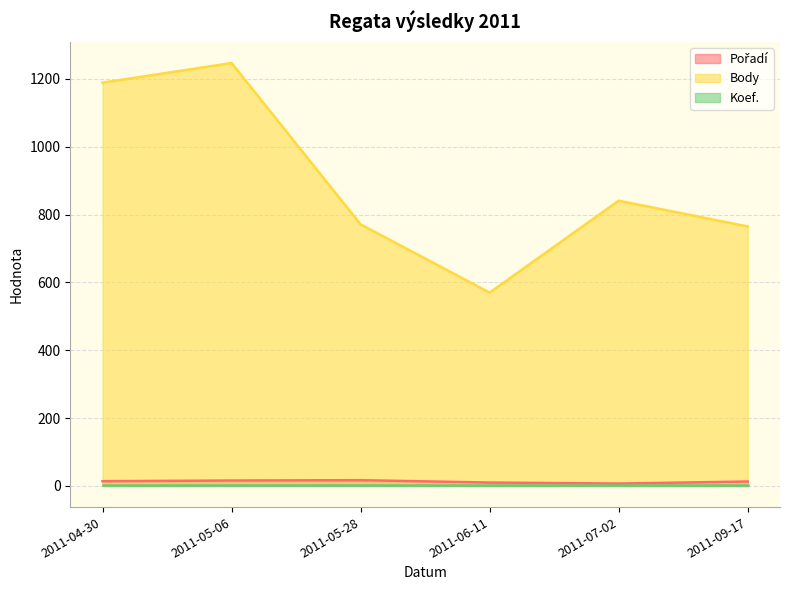

True or false: Pořadí and Body intersect in this chart.

False